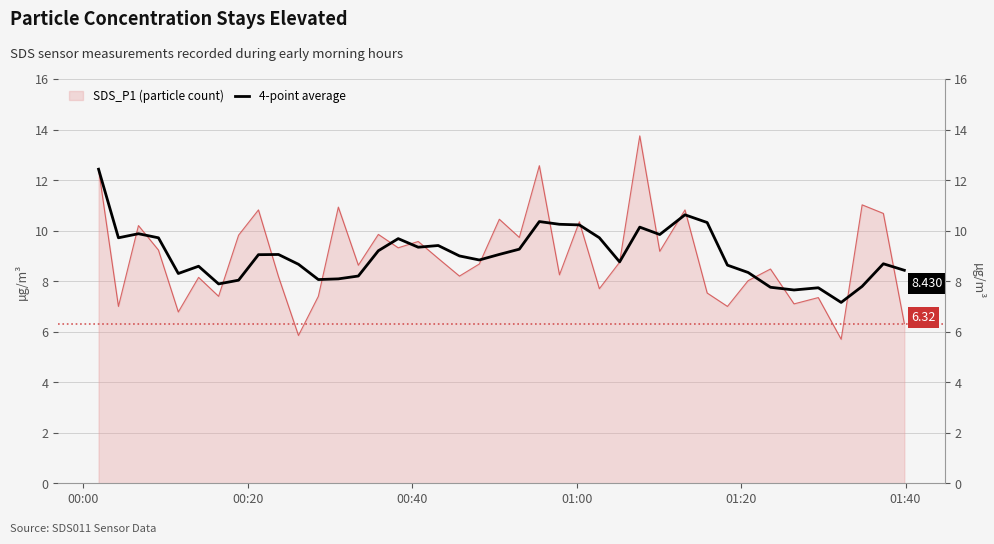

Count the number of categories in the chart.

40